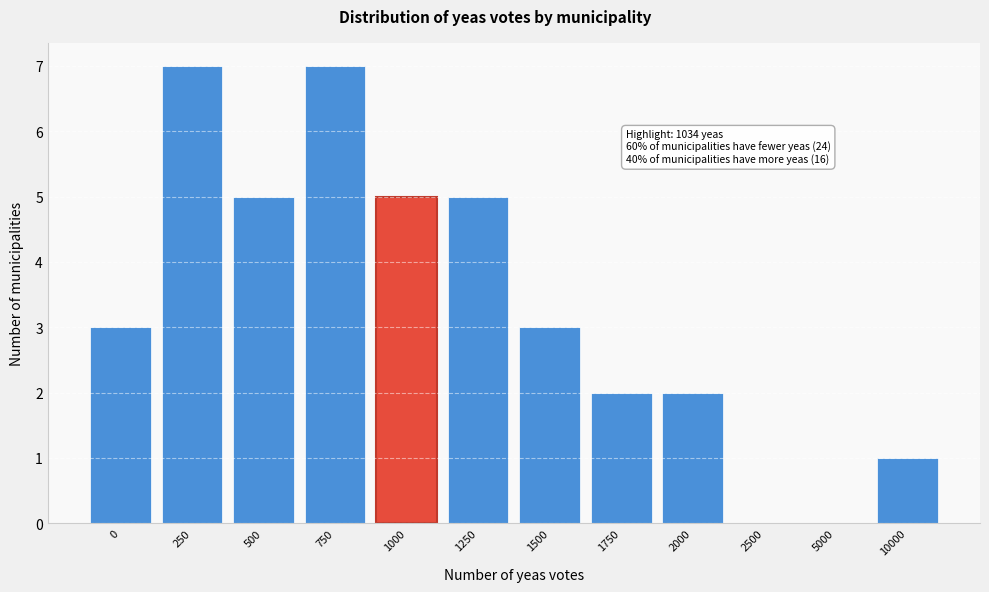

Reading right to left, what are all the values shown in this chart?

10000=1	5000=0	2500=0	2000=2	1750=2	1500=3	1250=5	1000=5	750=7	500=5	250=7	0=3